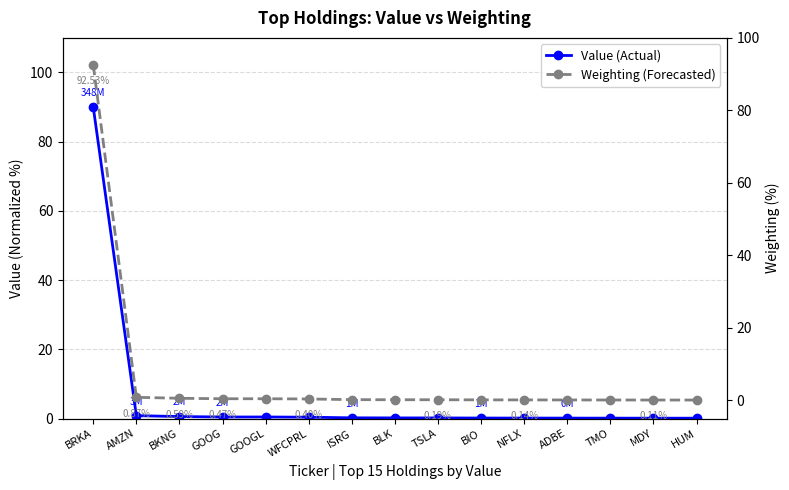

The Weighting (Forecasted) series shows 26.1 at BRKA. True or false?

False